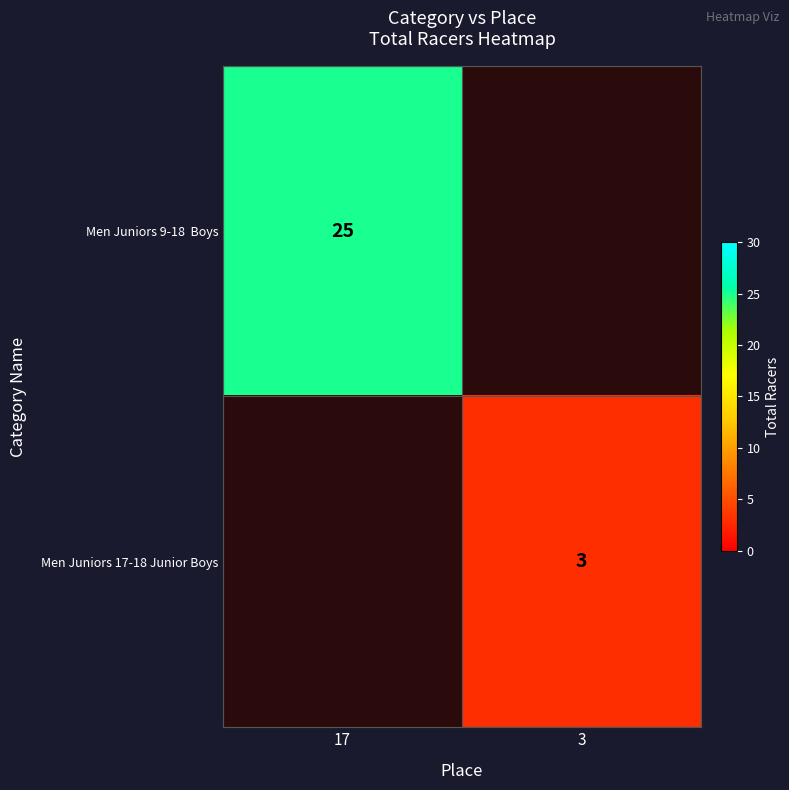

True or false: Men Juniors 9-18 Boys has a value of 25.0 at 17.

True